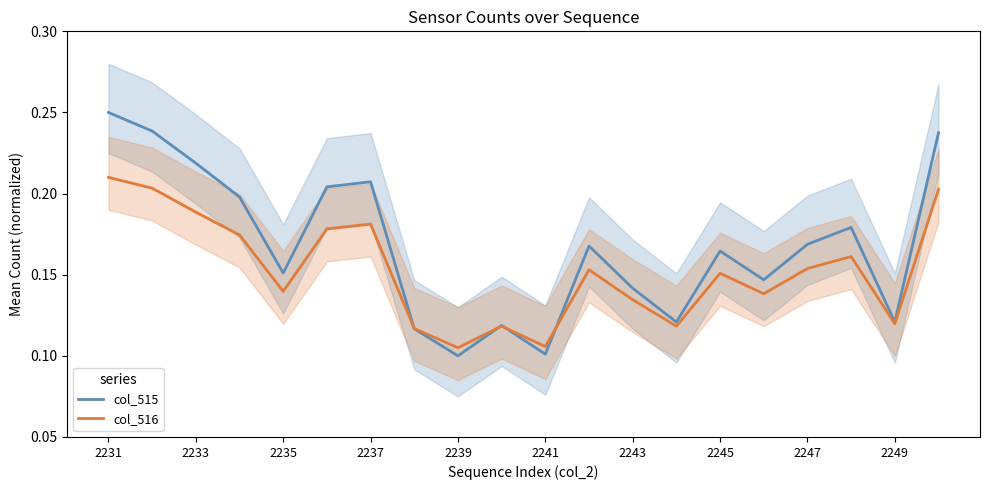

What are all the series names shown in the legend?

col_515, col_516